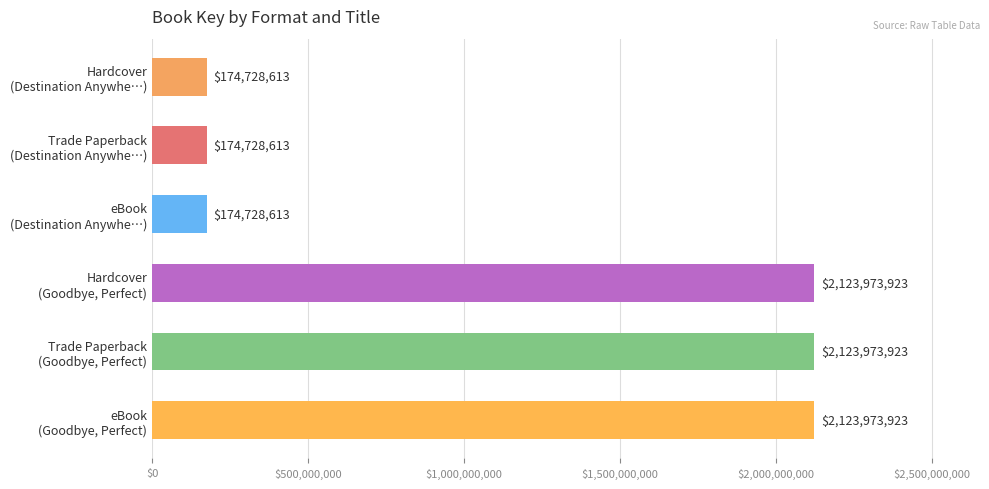

What is the ratio of the value at eBook (Destination Anywhe…) to the value at Hardcover (Destination Anywhe…)?

1.0